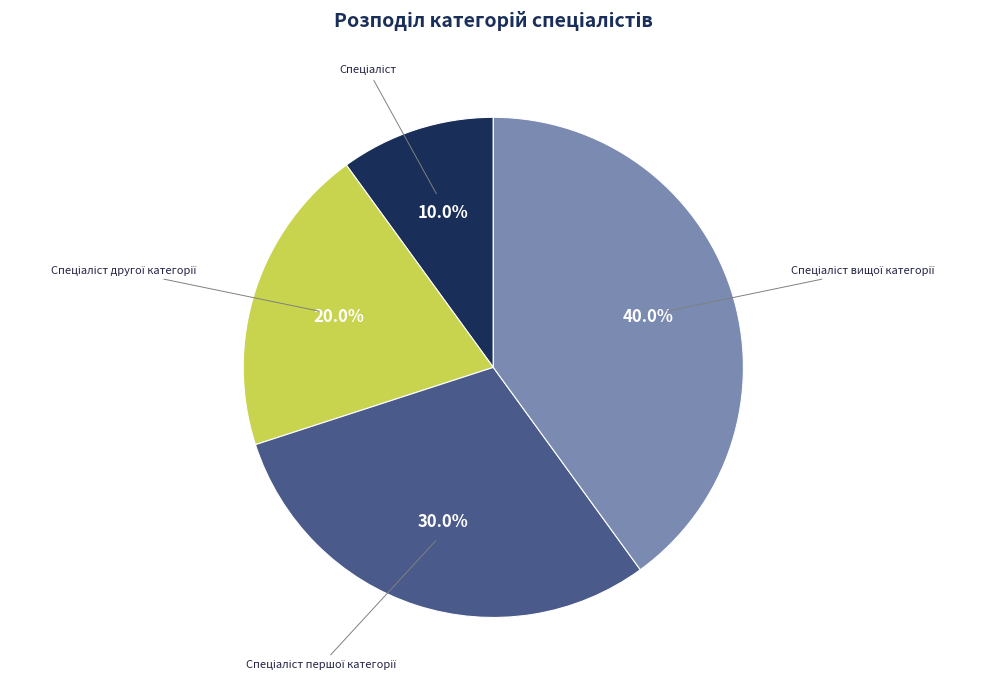

Is there any slice that represents more than half of the pie?

No